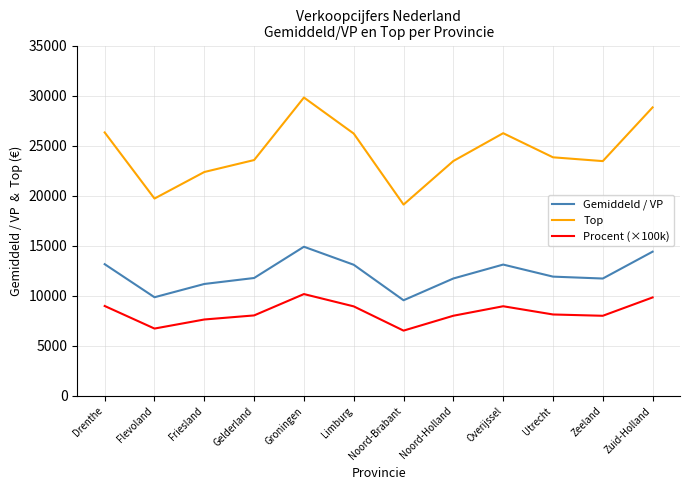

What position from the right is Zeeland?

2